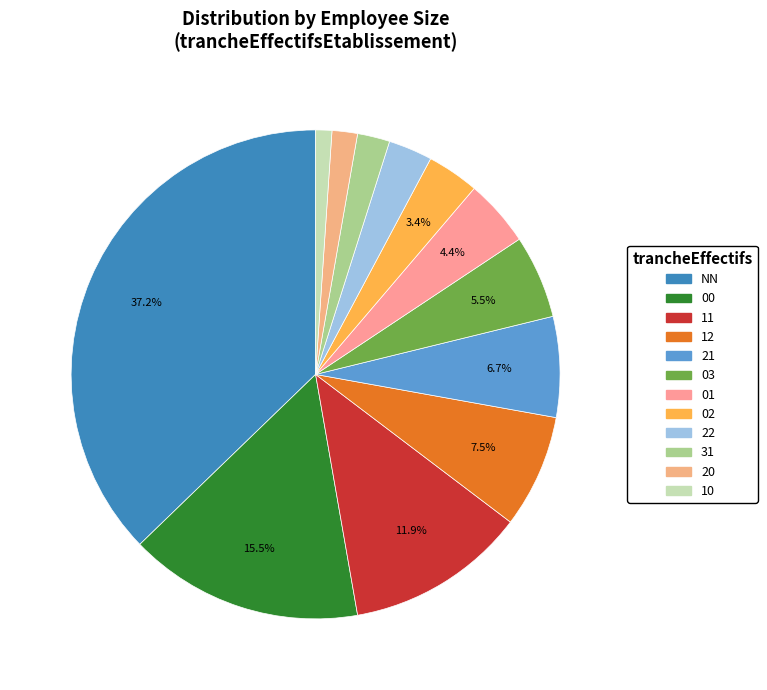

To the nearest percent, what percentage of the pie is 12?

7%